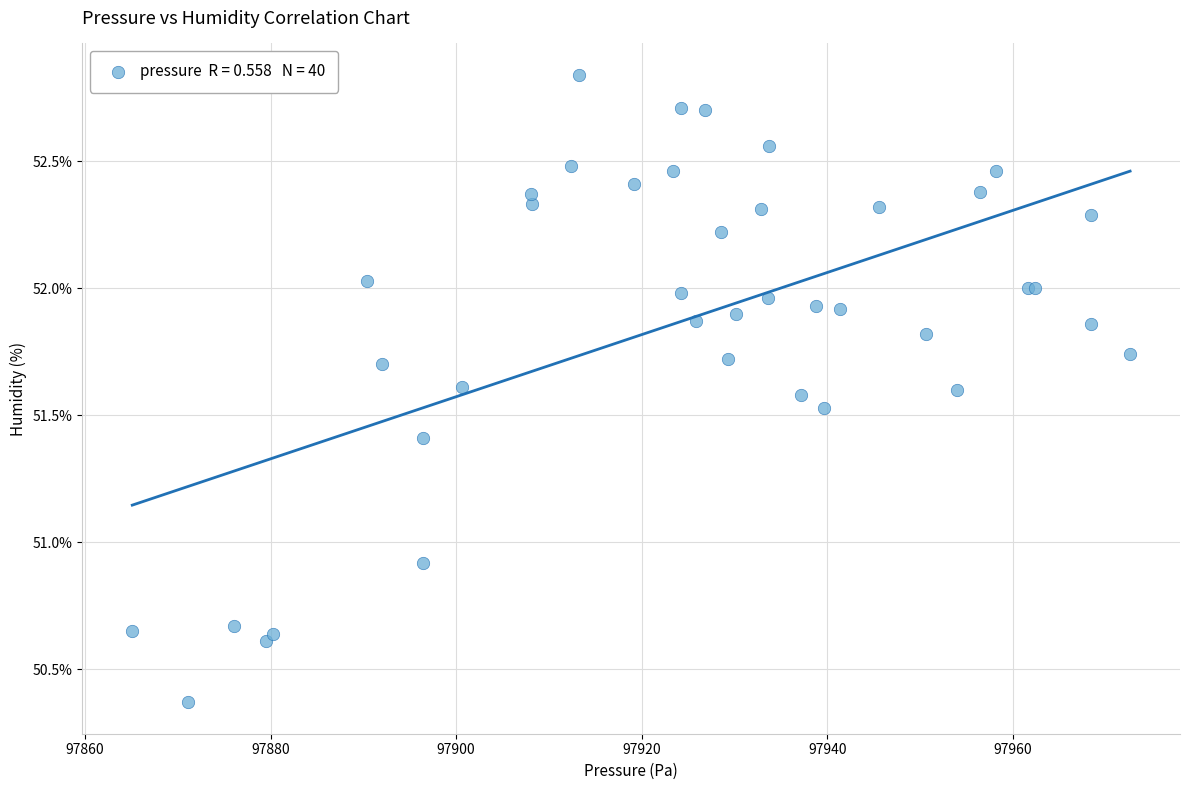

What Y value in the scatter plot is closest to 51?

50.9